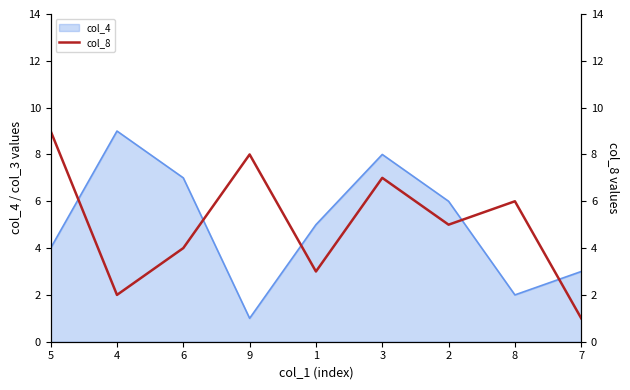

Is it true that col_4 equals 2 at 8?

True